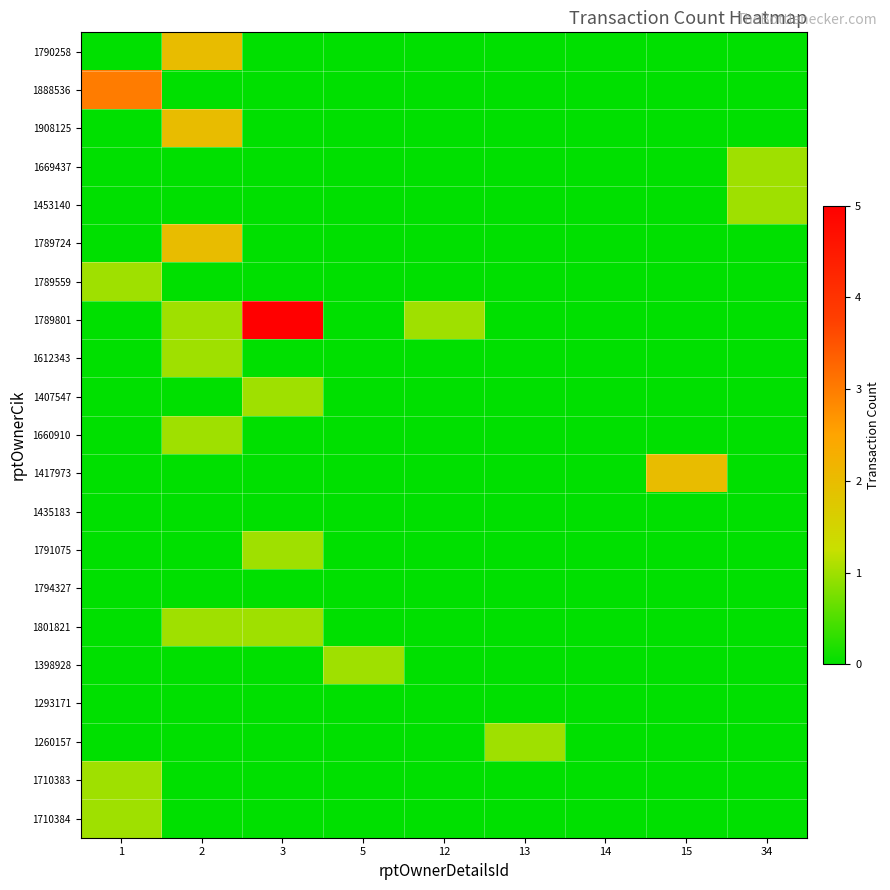

What is the difference between the highest and lowest values at 5?

1